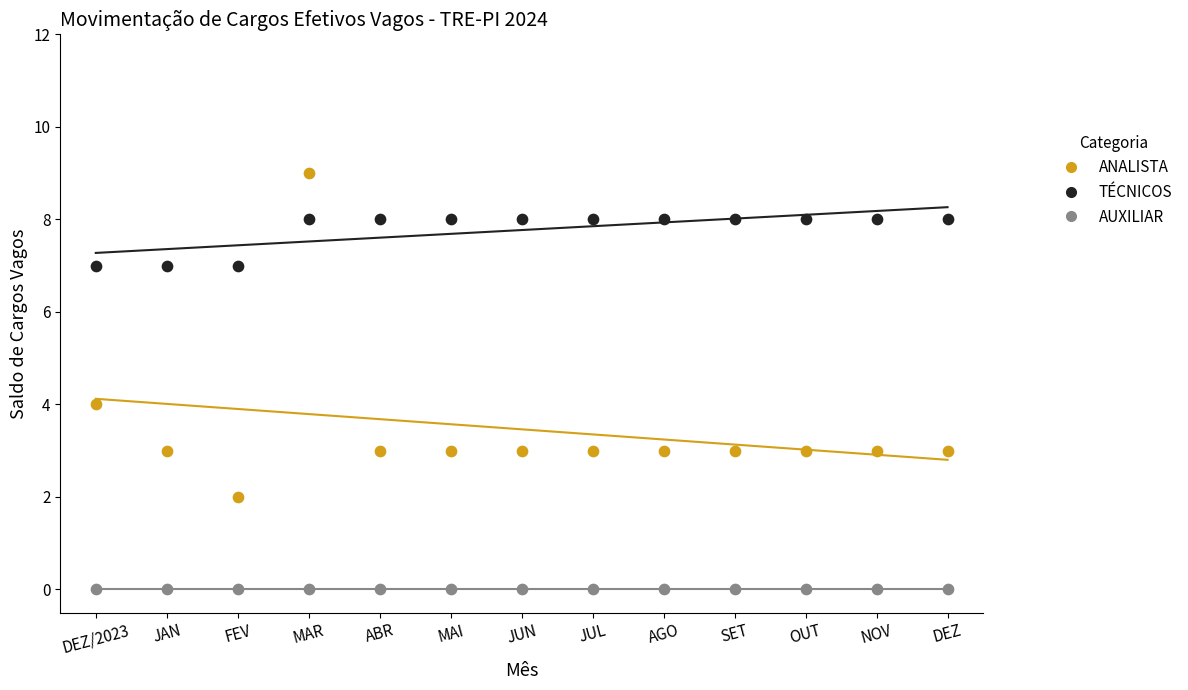

Which series contains the highest Y value?

ANALISTA